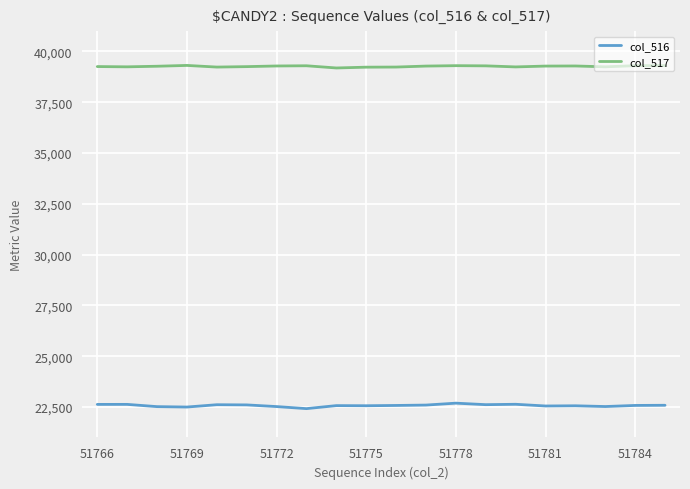

Rank the series by their average value, from highest to lowest.

col_517, col_516